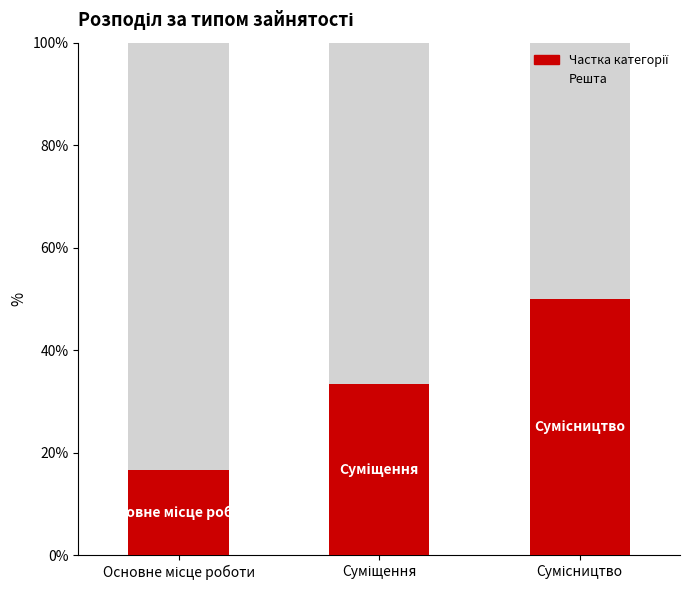

Are the bars grouped side by side (vs. stacked)?

No